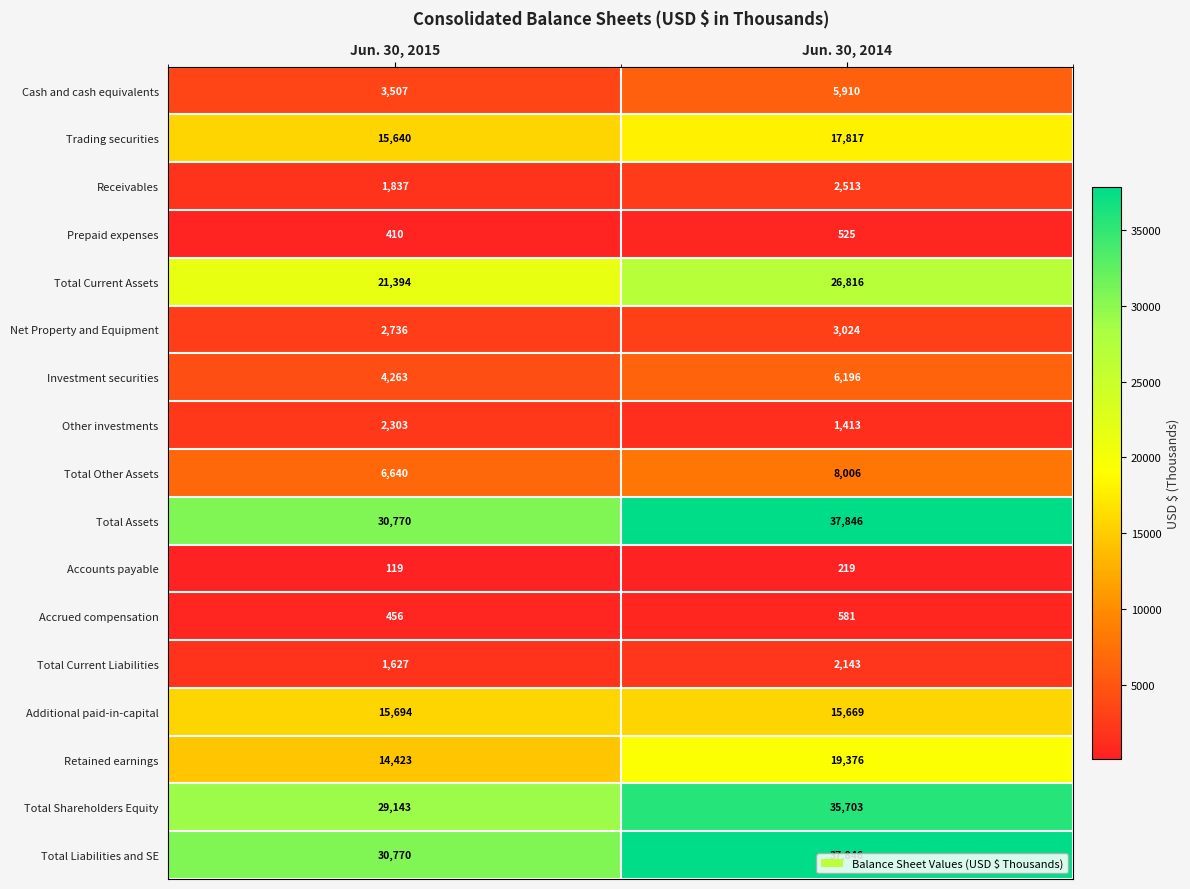

Is it true that Accrued compensation equals 289 at Jun. 30, 2015?

False